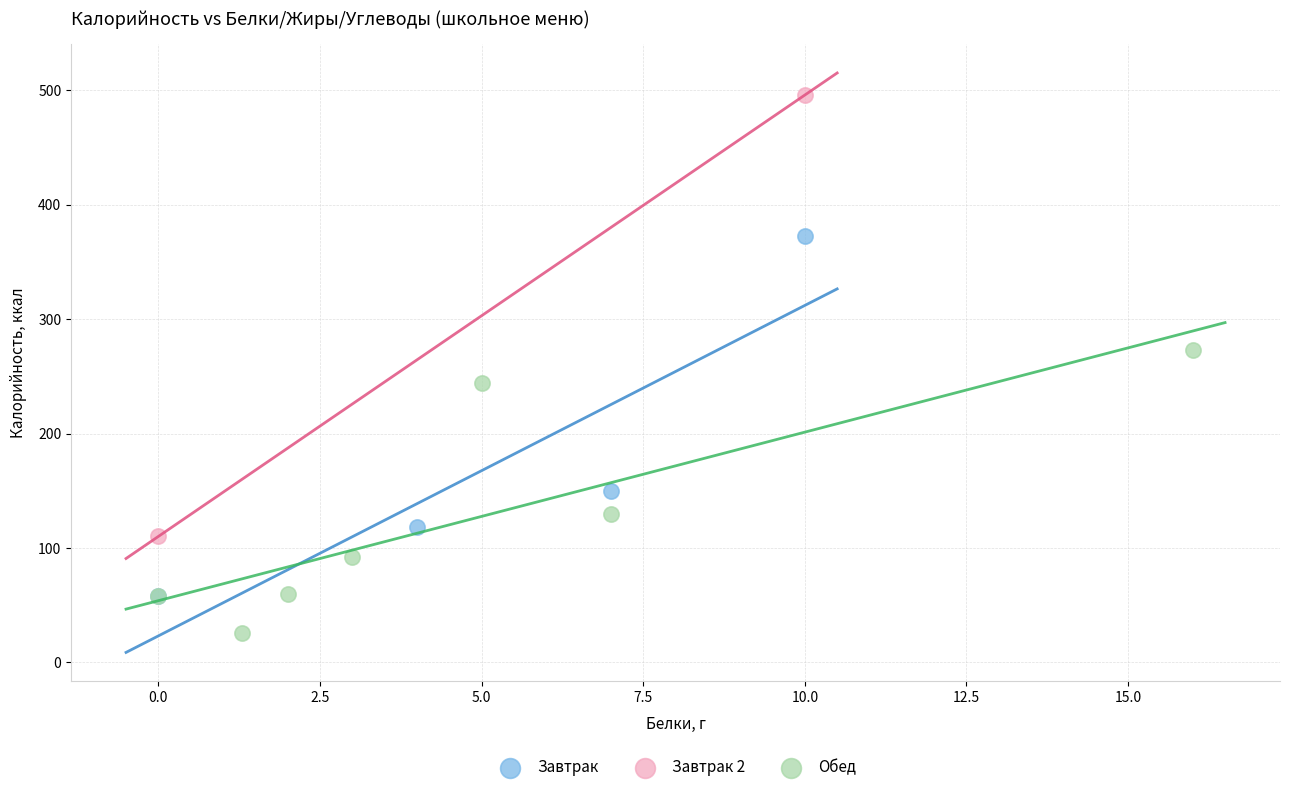

What are all the series names shown in the legend?

Завтрак, Завтрак 2, Обед